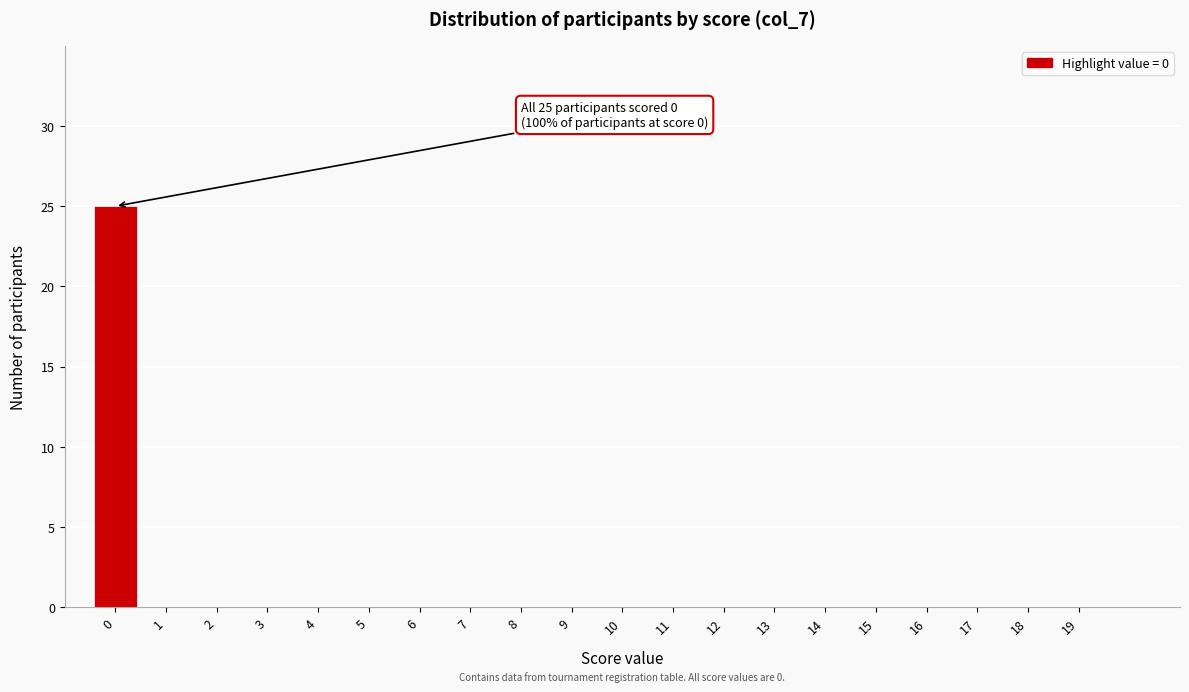

Reading left to right, transcribe all the data shown in this chart.

0=25	1=0	2=0	3=0	4=0	5=0	6=0	7=0	8=0	9=0	10=0	11=0	12=0	13=0	14=0	15=0	16=0	17=0	18=0	19=0